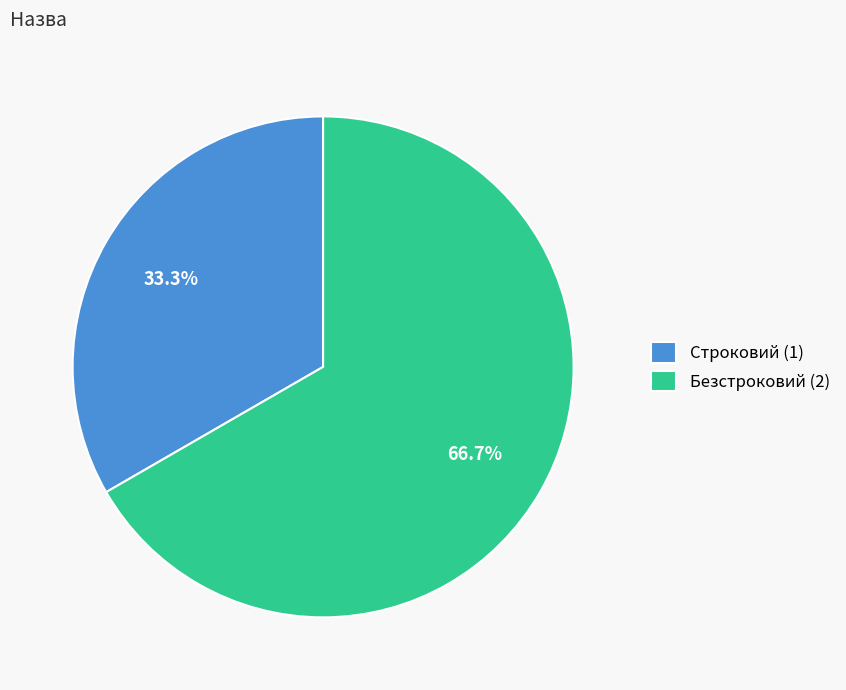

Approximately how many times larger is the value at Безстроковий (2) compared to Строковий (1)?

2.0